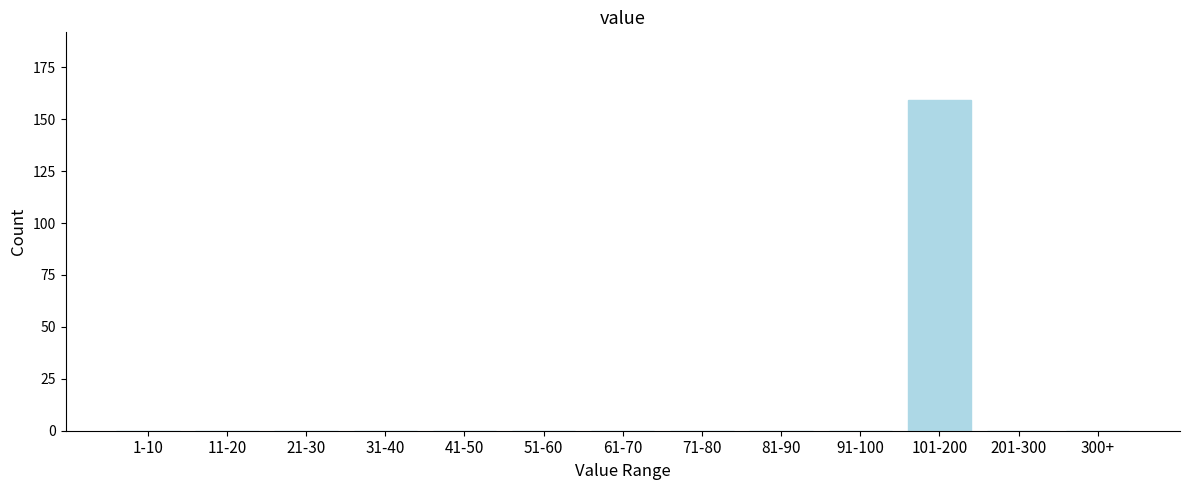

Reading right to left, what are all the values shown in this chart?

300+=0	201-300=0	101-200=159	91-100=0	81-90=0	71-80=0	61-70=0	51-60=0	41-50=0	31-40=0	21-30=0	11-20=0	1-10=0